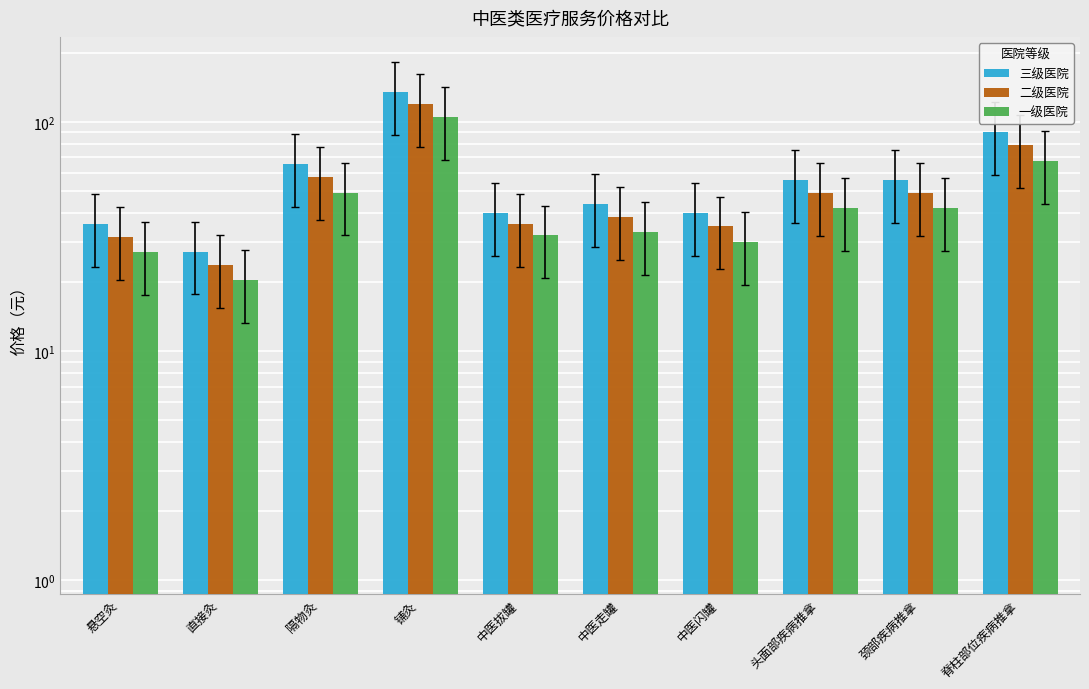

What is the smallest value displayed?

20.4